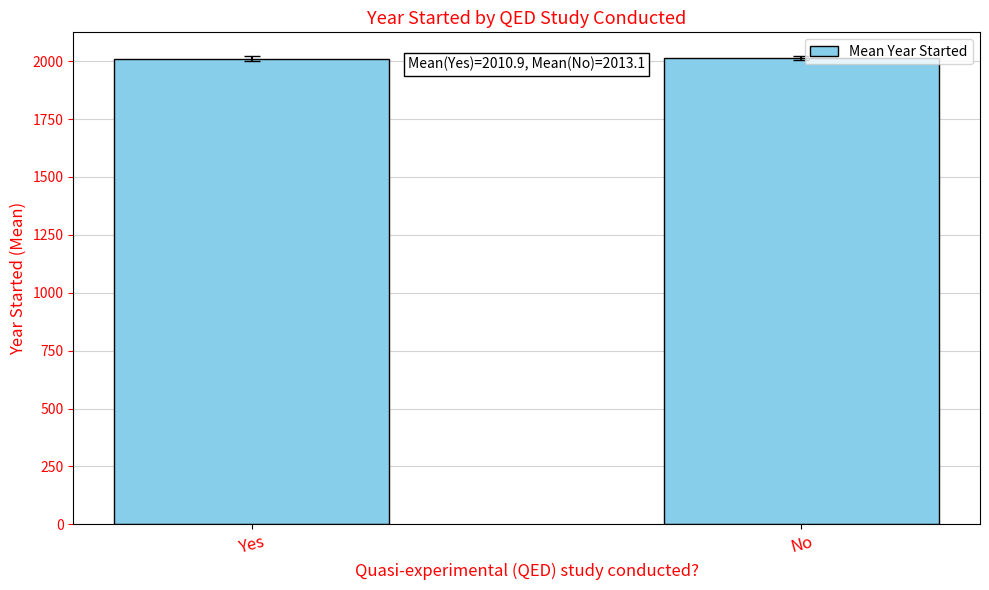

What is the minimum value shown in the chart?

2010.9